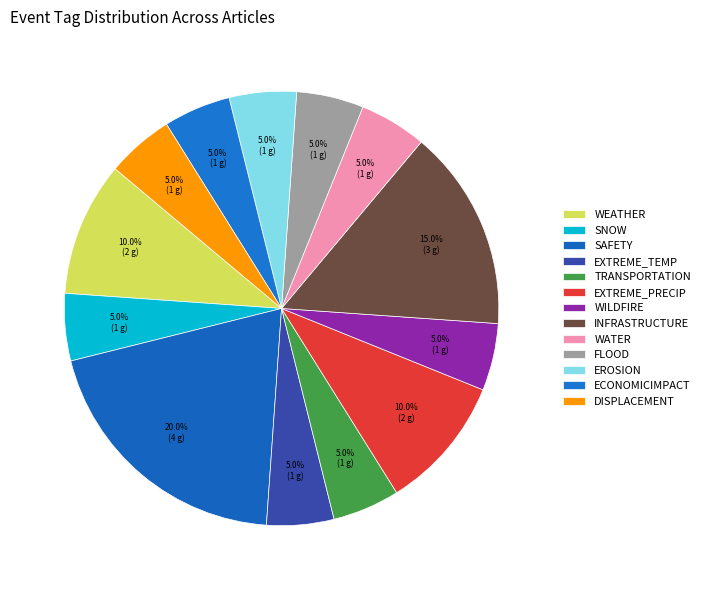

How many segments does this pie chart have?

13